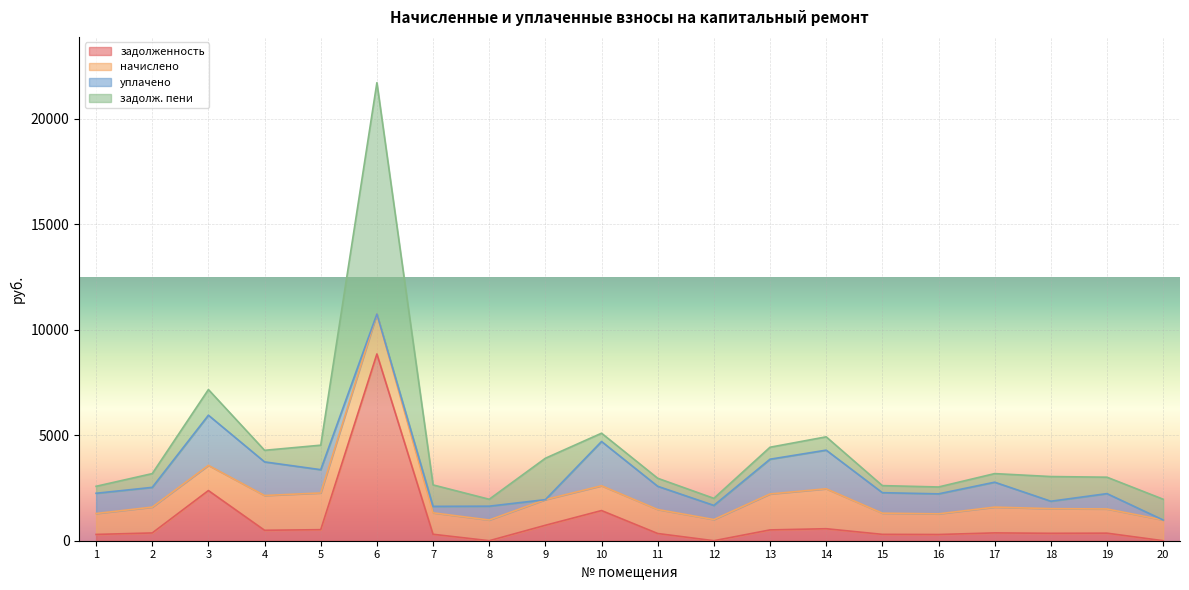

What is the difference between the highest and lowest values at 18?

818.7